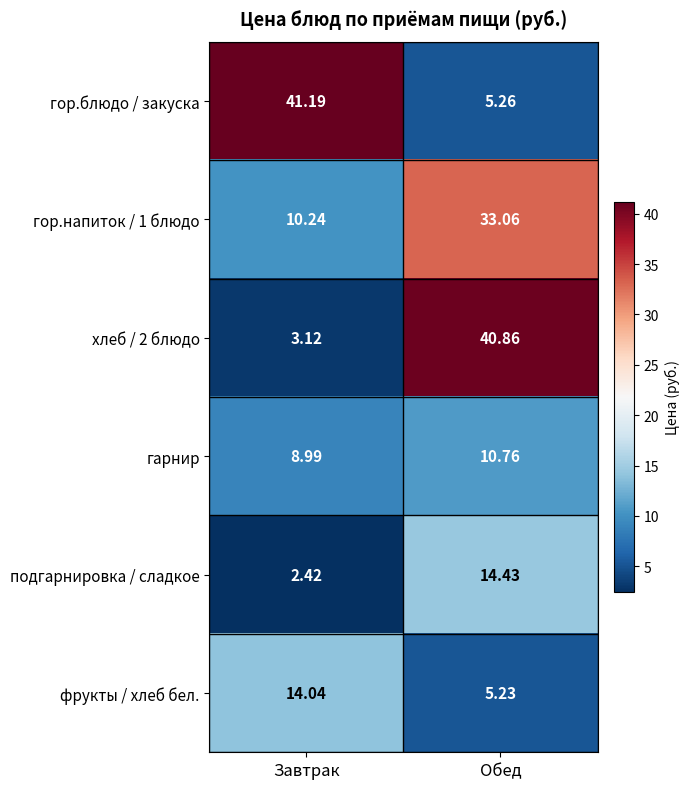

What is the difference between the highest and lowest values at Обед?

35.6